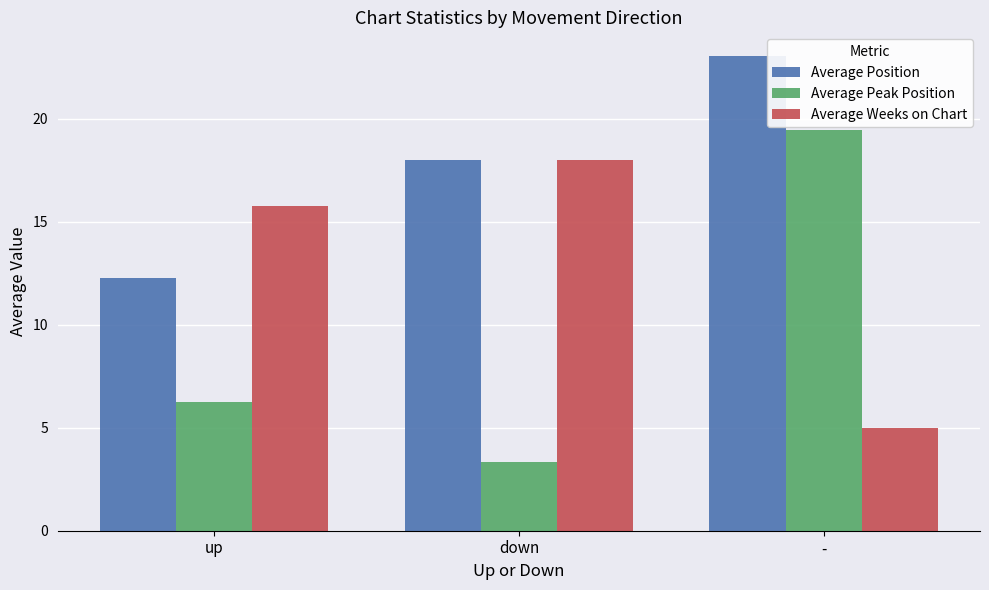

Rank the series by their maximum value, from lowest to highest.

Average Weeks on Chart, Average Peak Position, Average Position